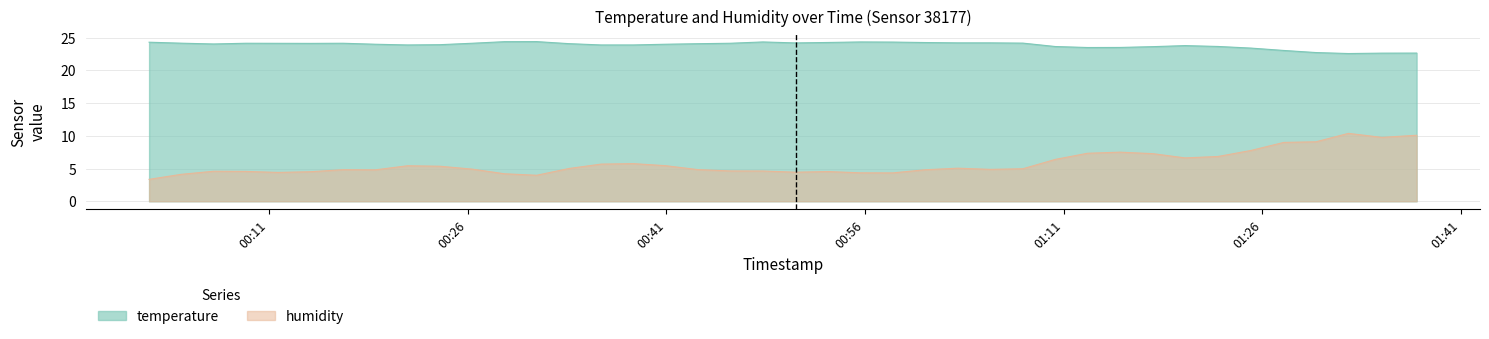

Which series has the largest range (max minus min)?

humidity